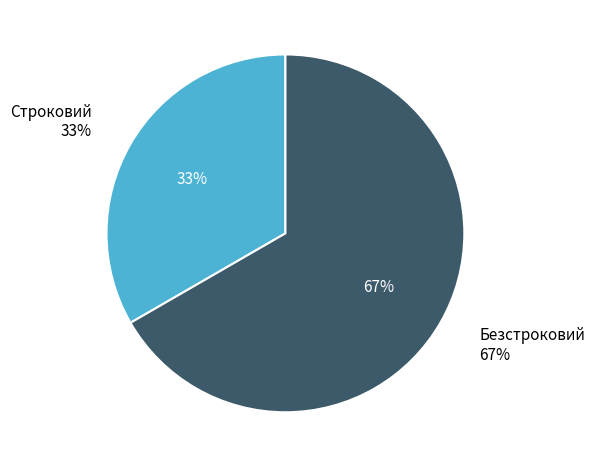

Which slice is the smallest?

Строковий